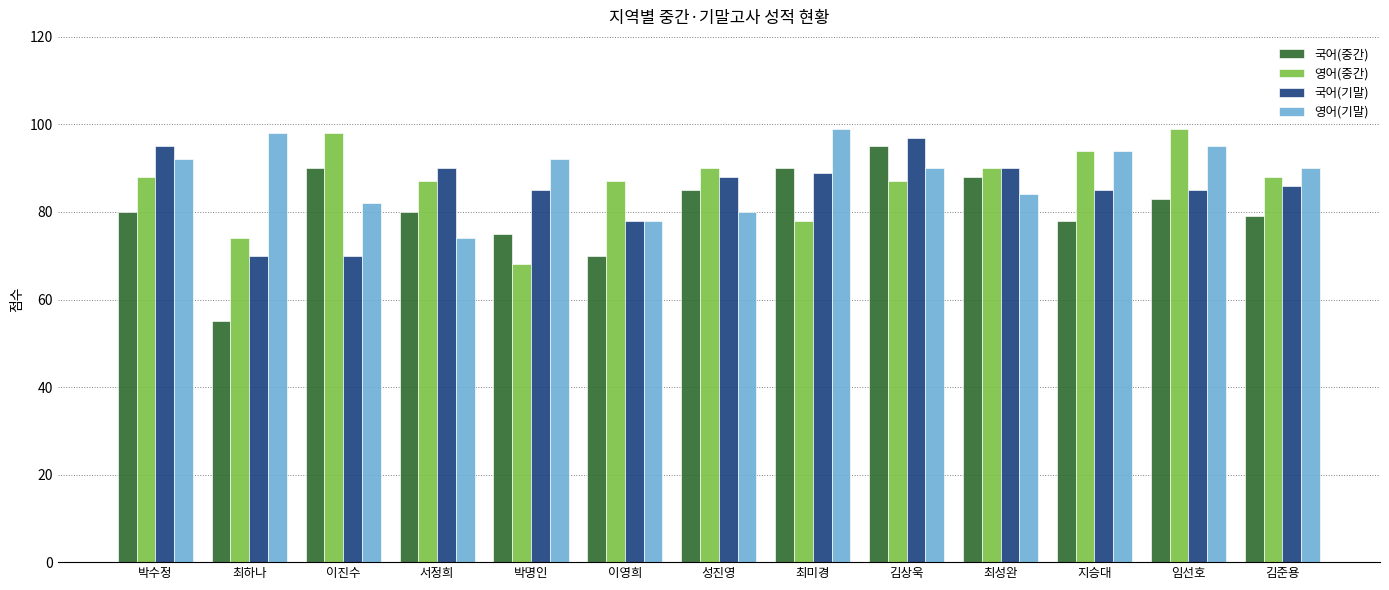

What is the total value across all series at 이영희?

313